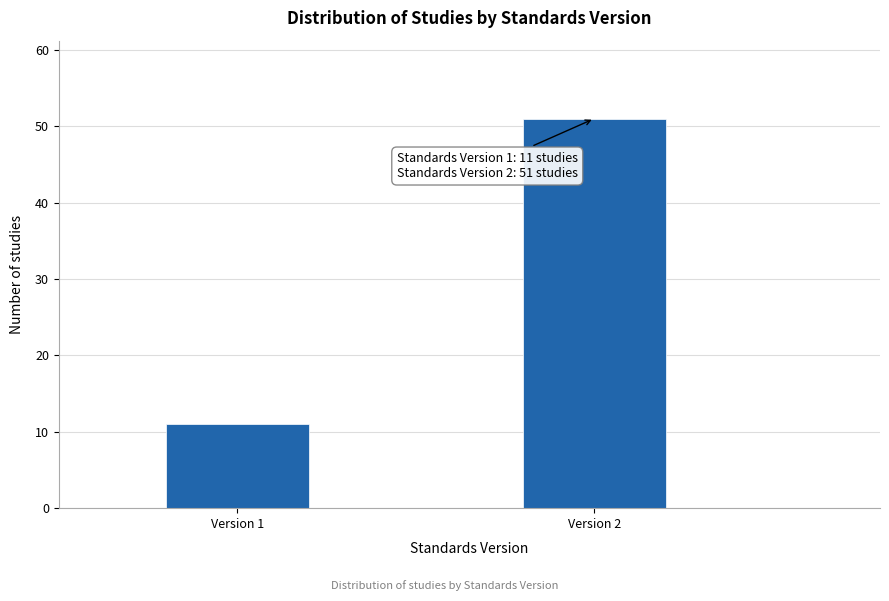

Reading left to right, list all the values displayed in this chart.

11	51